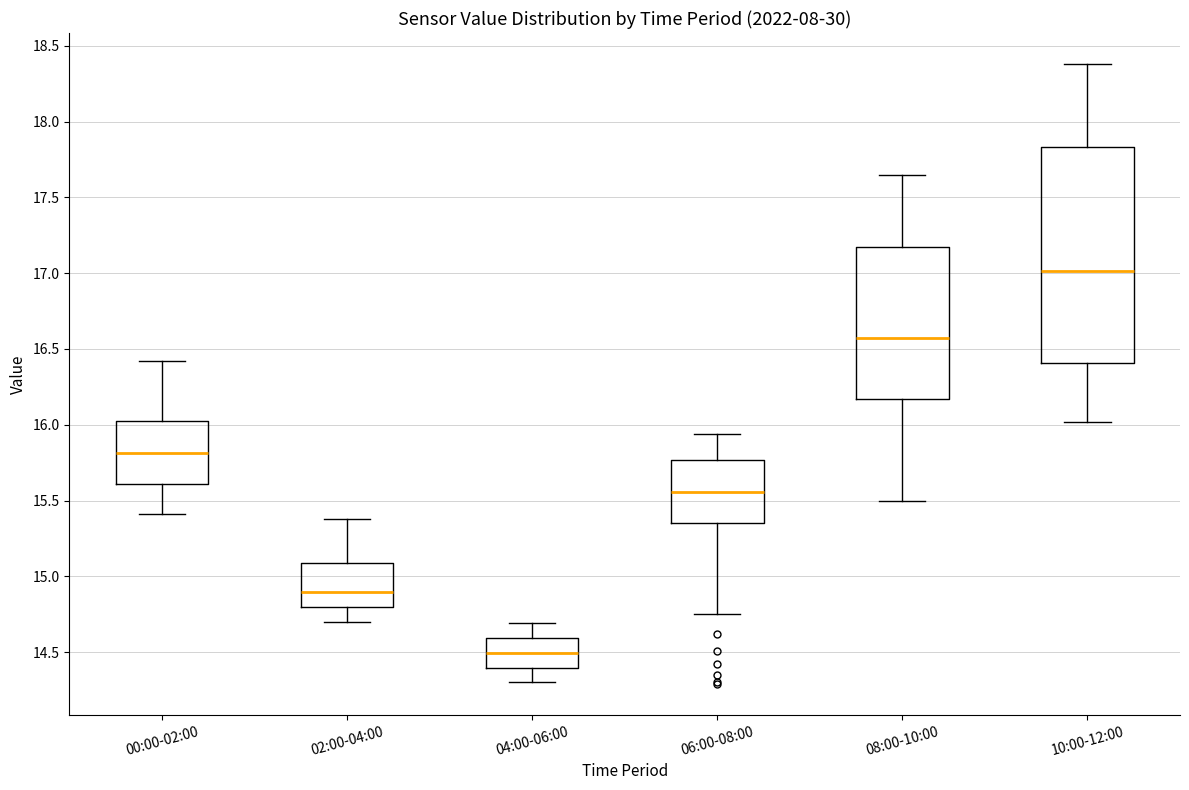

Which box is the tallest, from its lower edge to its upper edge?

10:00-12:00